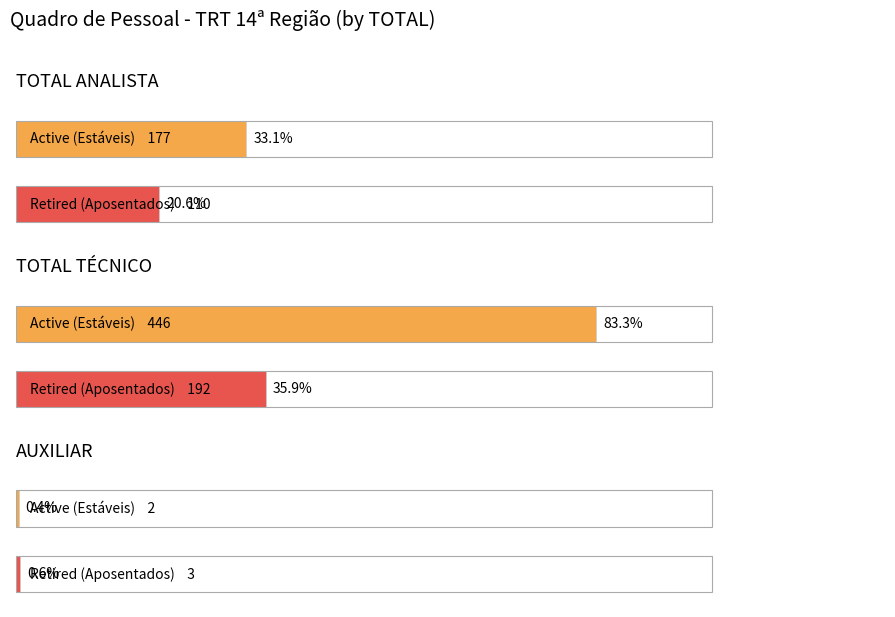

Rank the categories by Subtotal value from lowest to highest.

AUXILIAR, TOTAL ANALISTA, TOTAL TÉCNICO